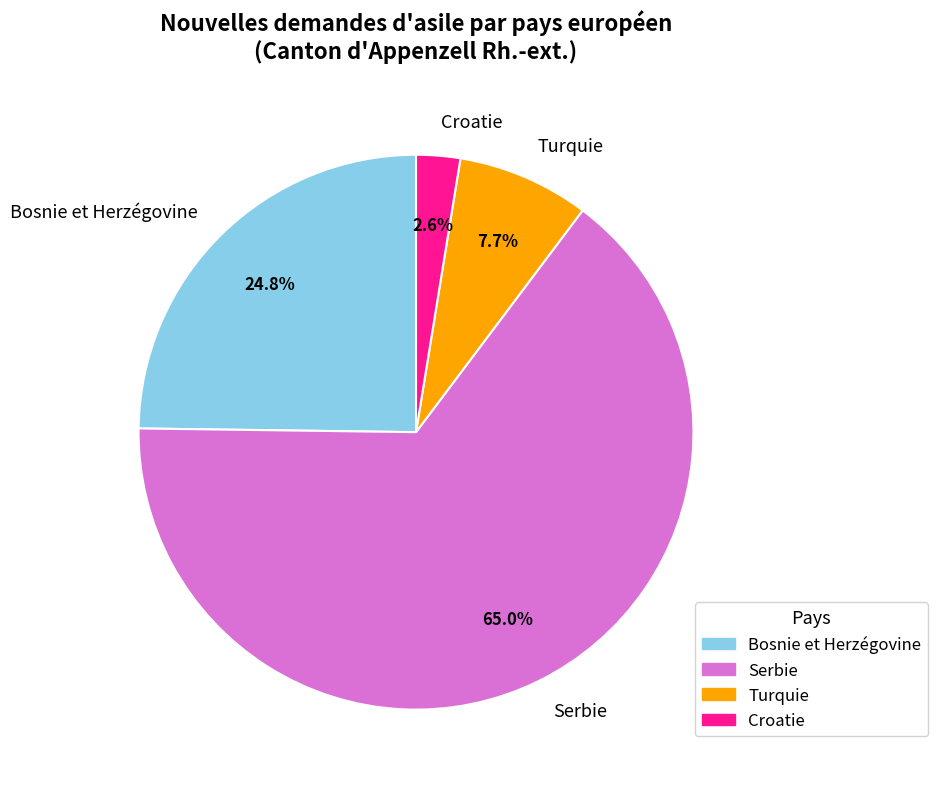

To the nearest percent, what is the difference between the largest and smallest slice percentages?

62%